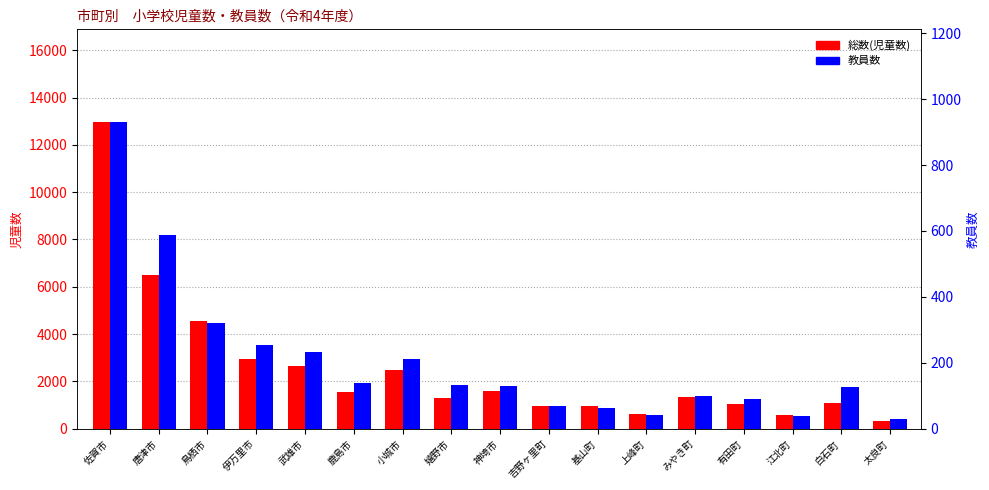

Which category has the lowest value in the 総数(児童数) series?

太良町